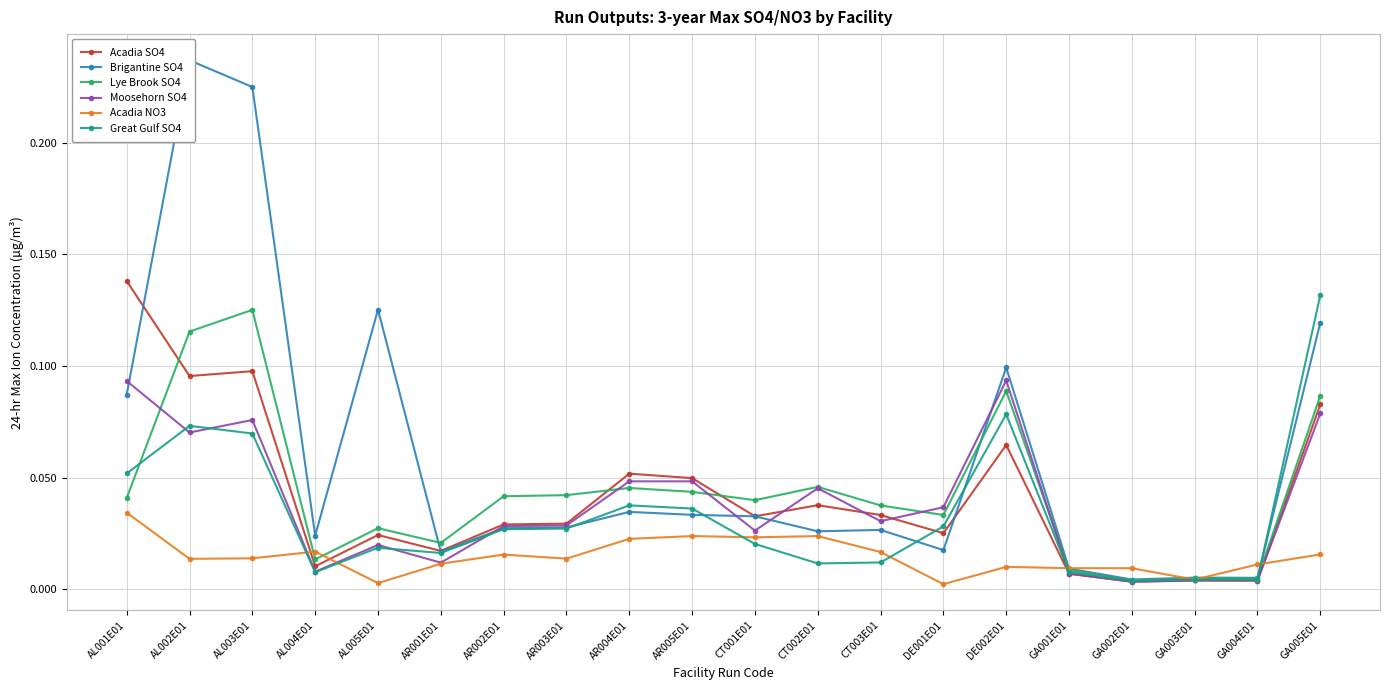

At which category is the sum across all series the highest?

AL003E01